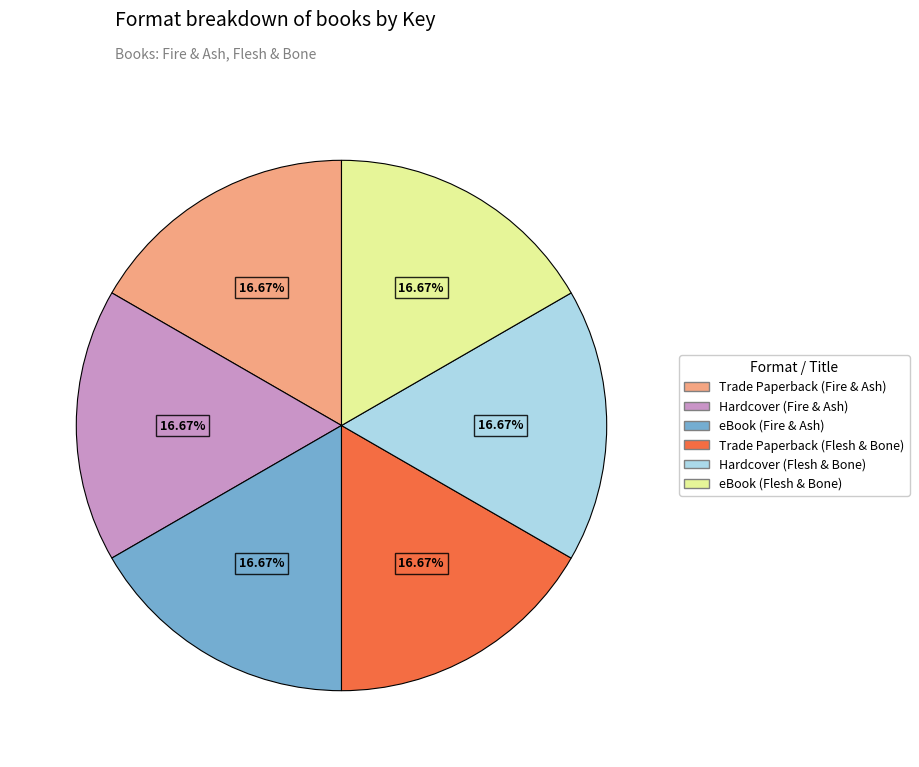

What percentage do Hardcover (Fire & Ash) and Trade Paperback (Fire & Ash) together represent?

33.3%